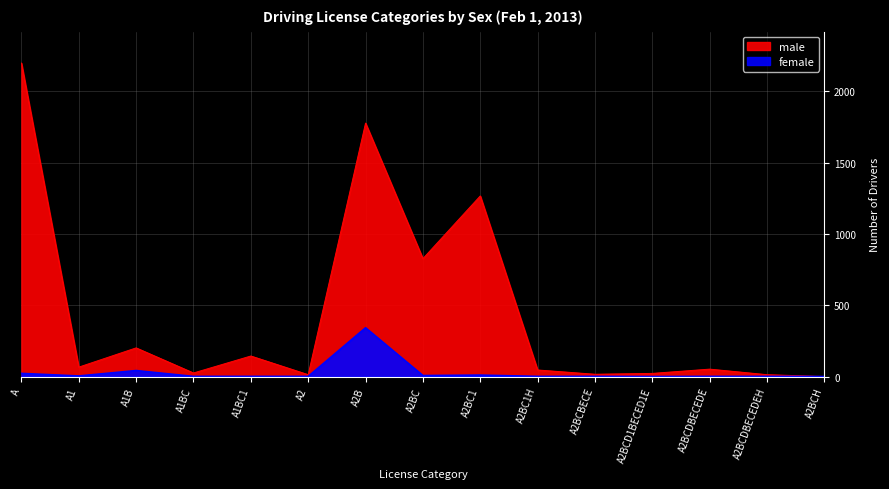

How many lines are shown in the chart?

2